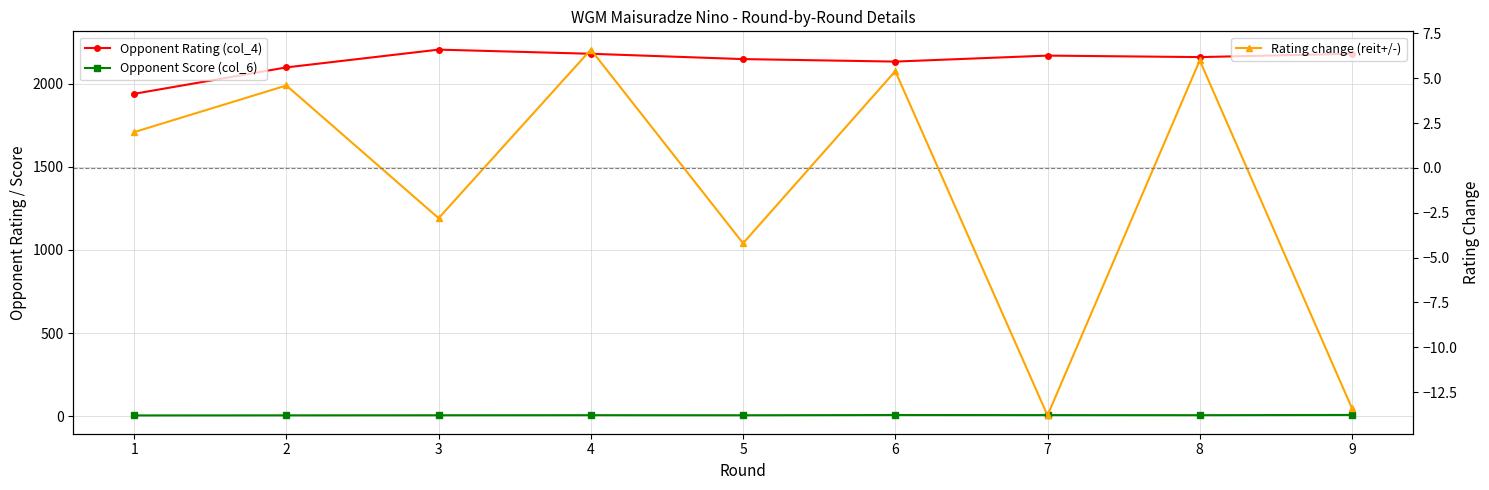

Reading left to right, transcribe all the data shown in this chart.

Opponent Rating (col_4): 1=1940.0	2=2099.0	3=2206.0	4=2181.0	5=2149.0	6=2134.0	7=2170.0	8=2161.0	9=2181.0
Opponent Score (col_6): 1=4.0	2=4.5	3=5.0	4=5.5	5=5.0	6=6.5	7=6.0	8=5.5	9=7.0
Rating change (reit+/-): 1=2.0	2=4.6	3=-2.8	4=6.6	5=-4.2	6=5.4	7=-13.8	8=6.0	9=-13.4